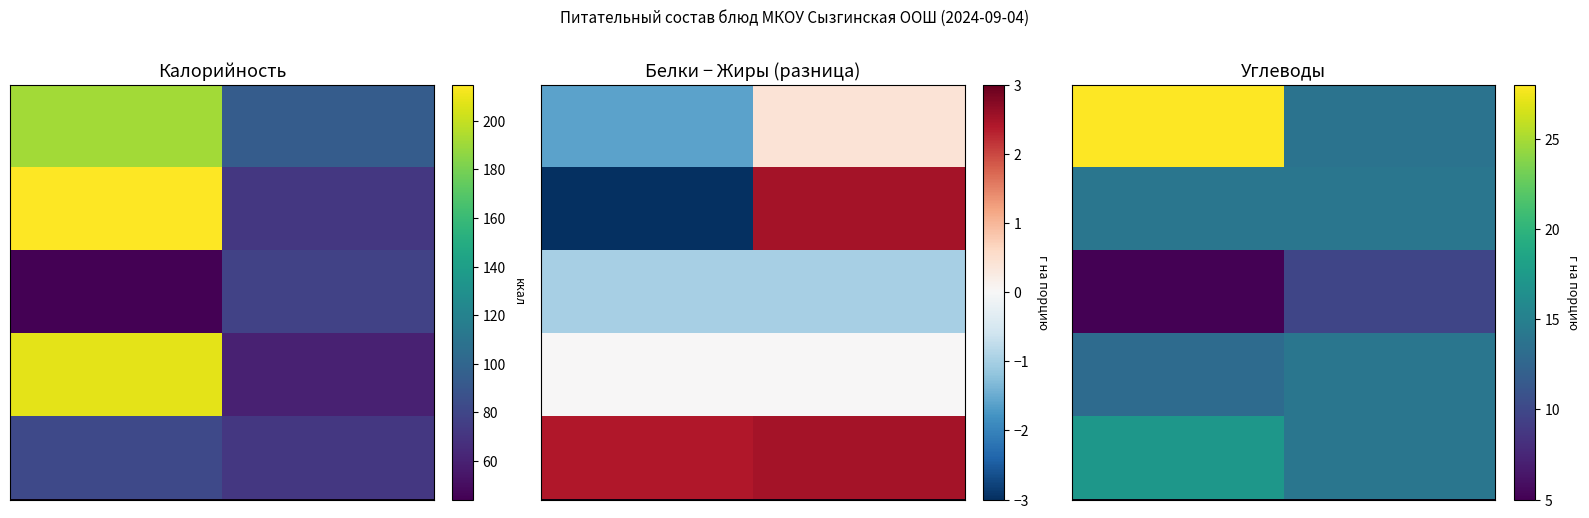

How many series are shown in this chart?

5